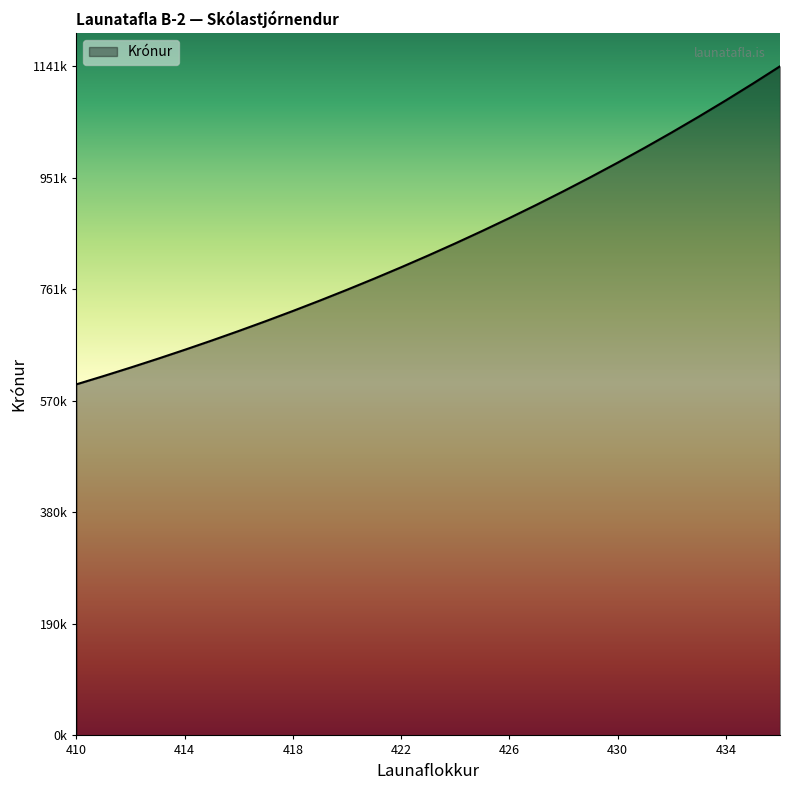

Reading left to right, extract all data points from this chart.

410=598982	411=613052	412=627547	413=642478	414=657855	415=673696	416=690009	417=706811	418=724120	419=741946	420=760308	421=779221	422=798702	423=818764	424=839432	425=860718	426=882644	427=905223	428=928484	429=952444	430=977120	431=1002537	432=1028717	433=1055684	434=1083458	435=1112065	436=1141532